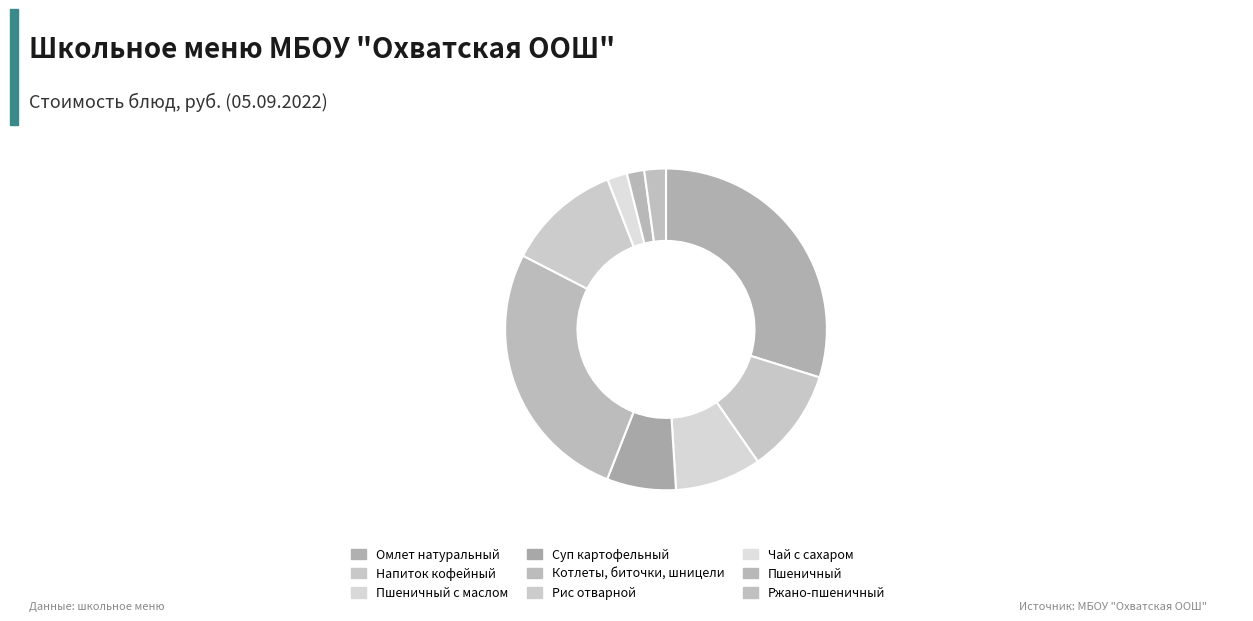

How many segments does this pie chart have?

9